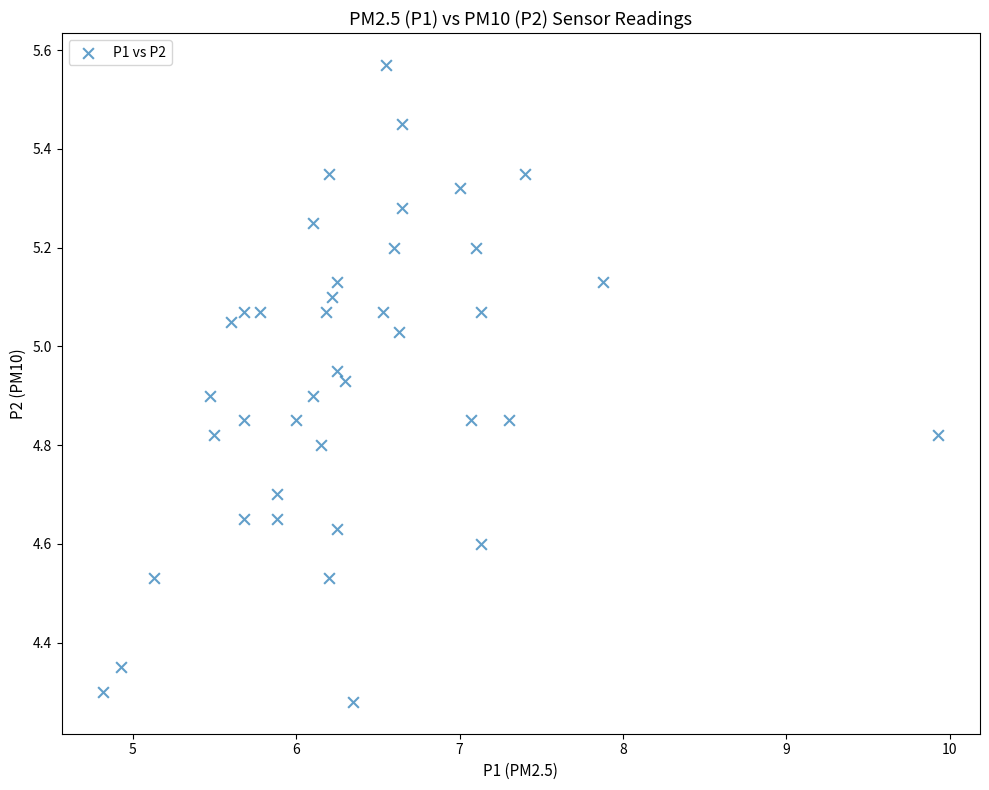

What is the range of Y values (max minus min)?

1.3